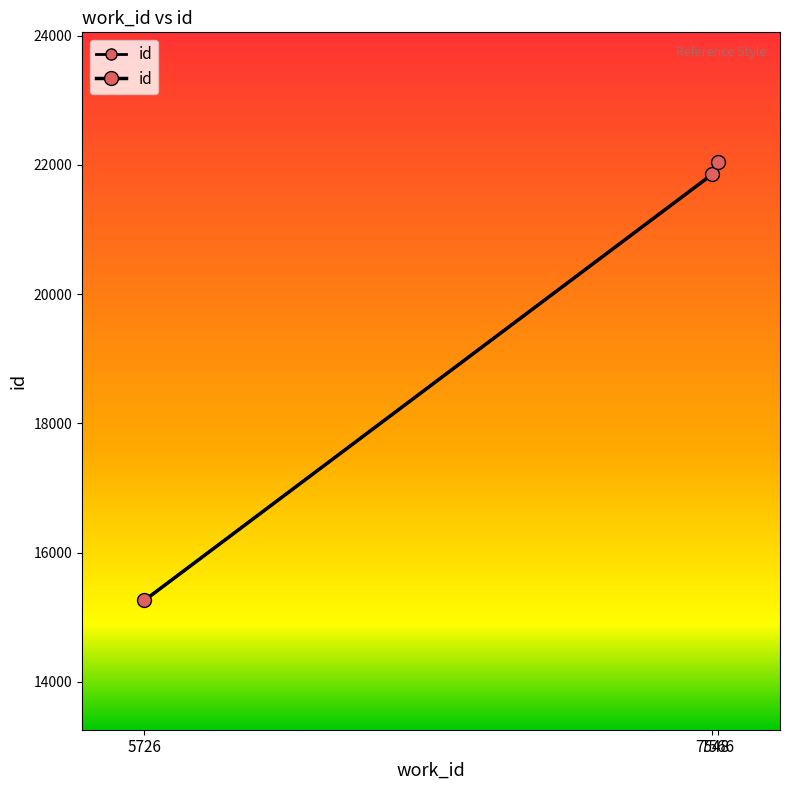

Which has a higher value, 7566 or 7548?

7566